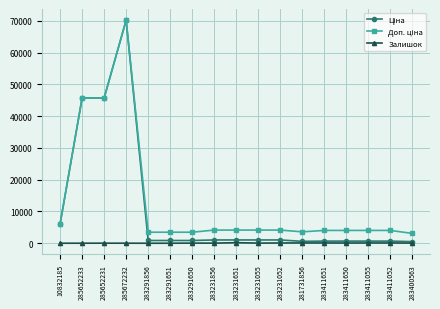

What is the greatest value displayed?

70181.6